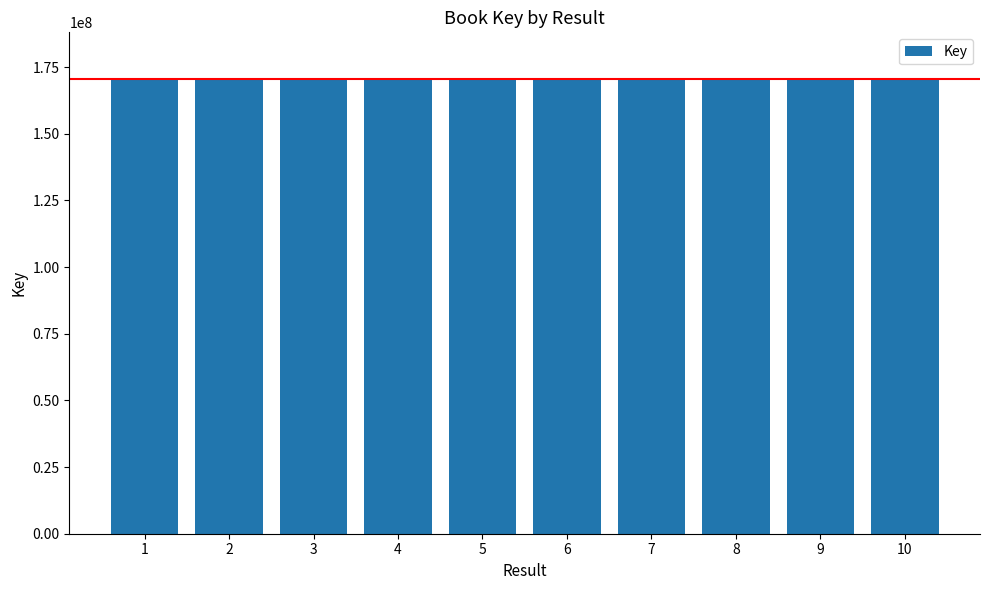

What is the sum of the values at 8 and 4?

340573073